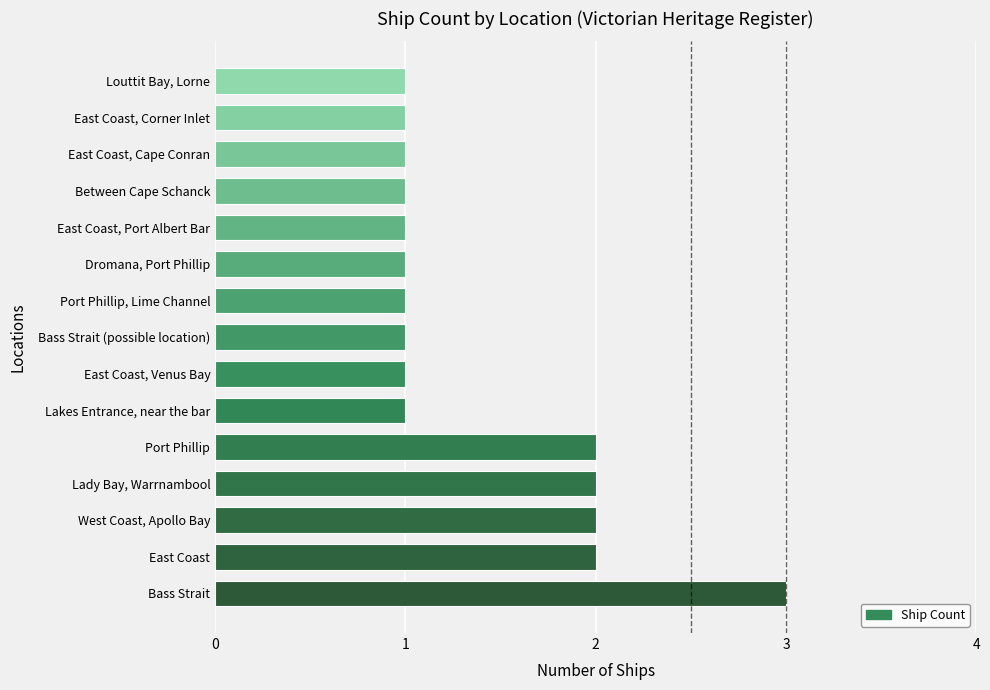

Reading bottom to top, list all the values displayed in this chart.

Bass Strait=3	East Coast=2	West Coast, Apollo Bay=2	Lady Bay, Warrnambool=2	Port Phillip=2	Lakes Entrance, near the bar=1	East Coast, Venus Bay=1	Bass Strait (possible location)=1	Port Phillip, Lime Channel=1	Dromana, Port Phillip=1	East Coast, Port Albert Bar=1	Between Cape Schanck=1	East Coast, Cape Conran=1	East Coast, Corner Inlet=1	Louttit Bay, Lorne=1